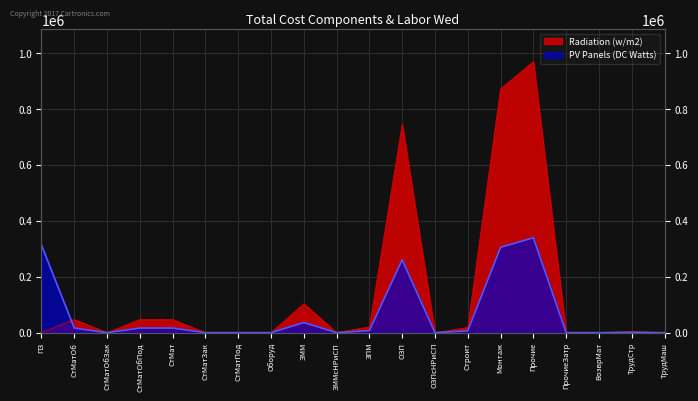

At which category is the sum across all series the highest?

Прочие